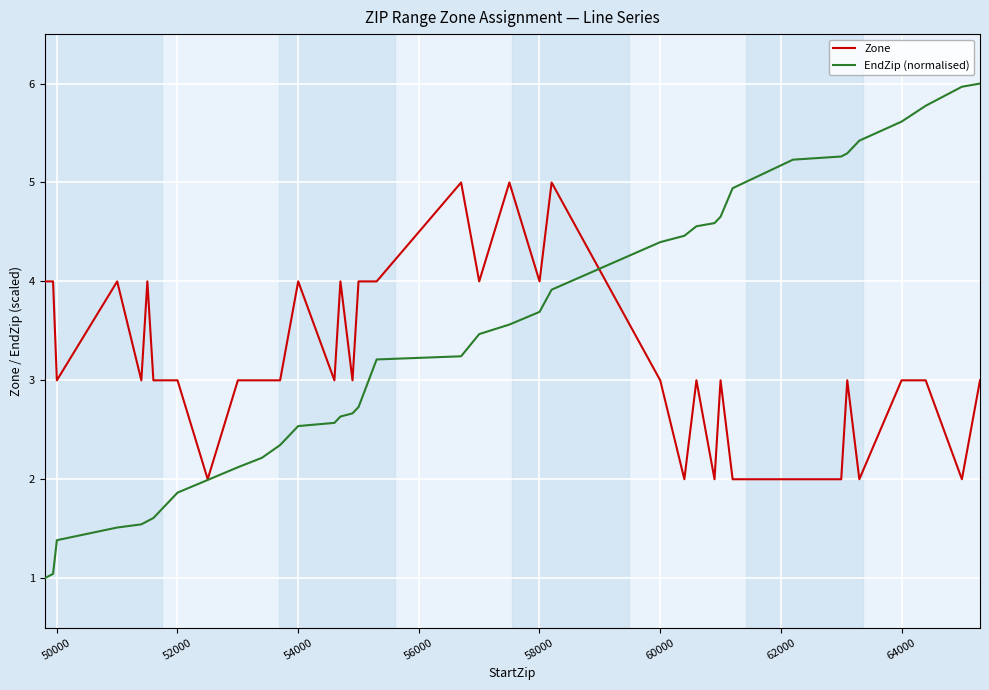

Rank the series by their maximum value, from highest to lowest.

EndZip (normalised), Zone